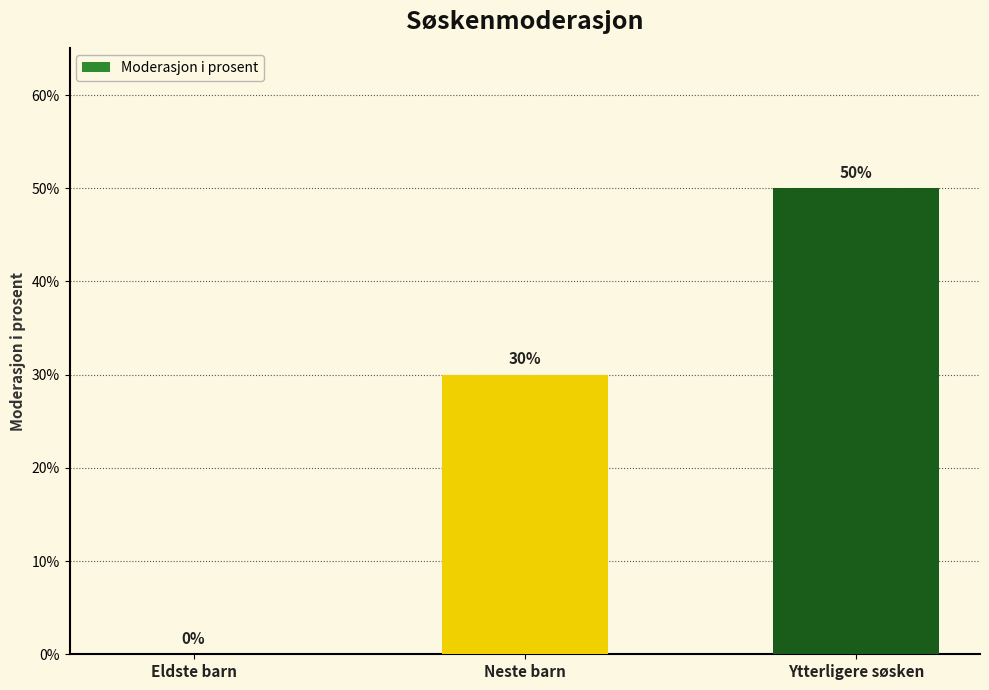

What is the average value?

0.3